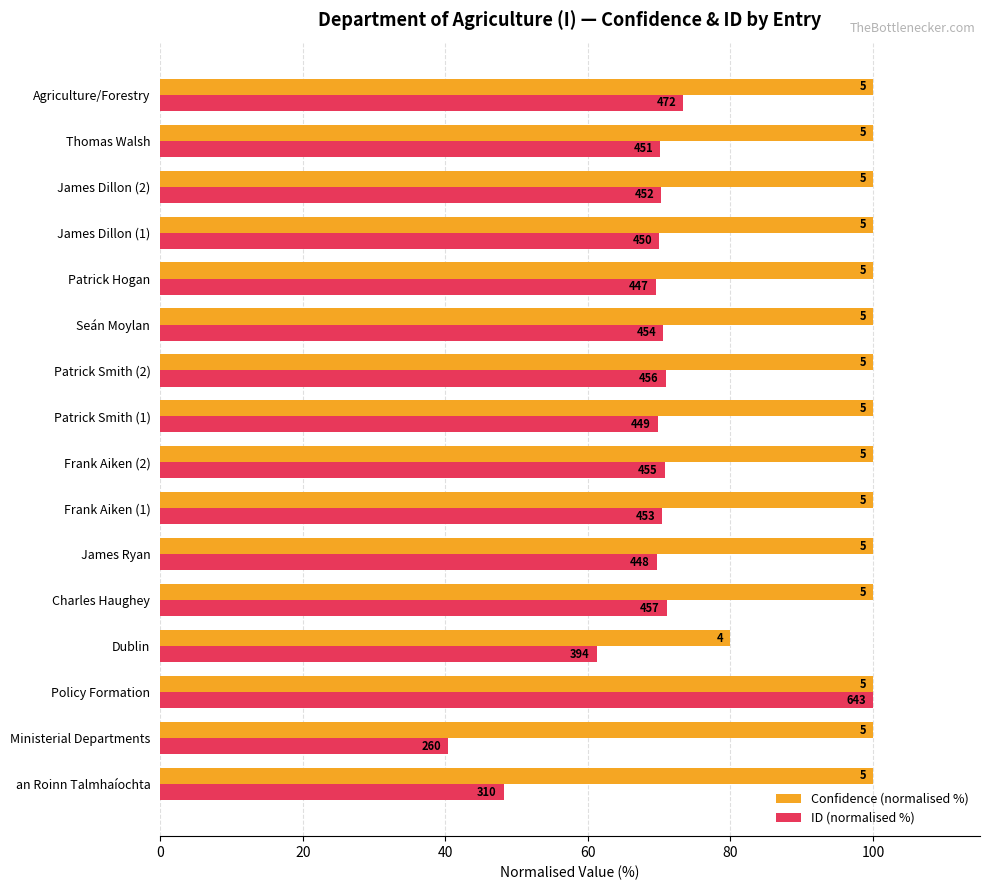

What is the maximum value for ID (normalised %)?

100.0